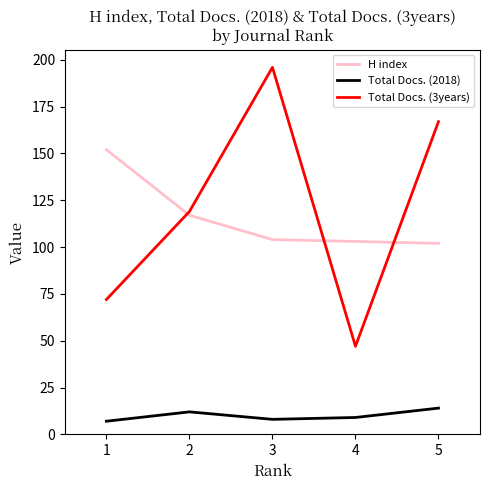

List the labels in order of Total Docs. (3years) value, largest first.

3, 5, 2, 1, 4